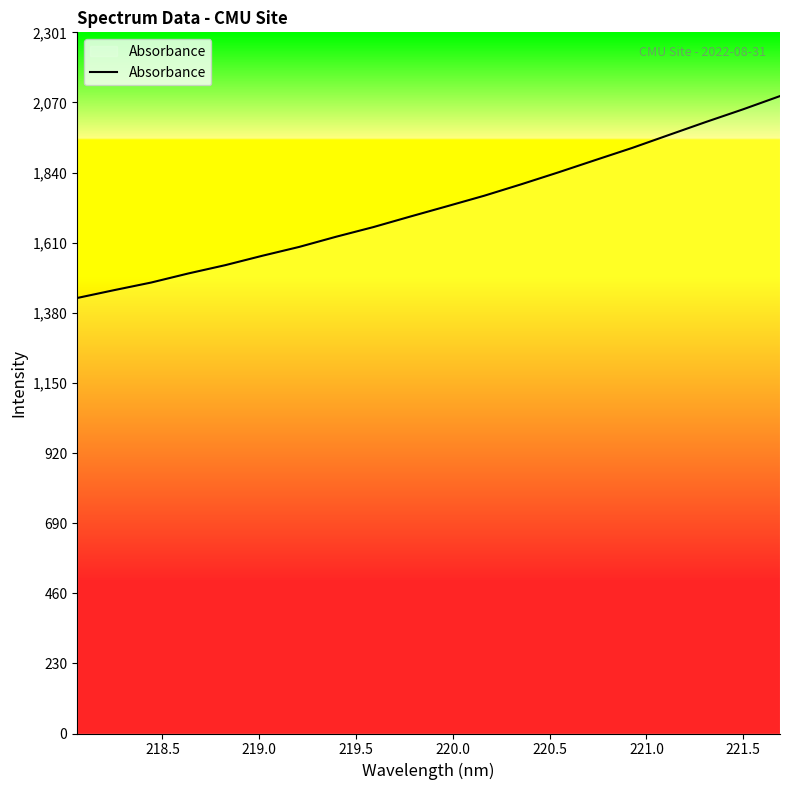

What is the smallest value displayed?

1429.2